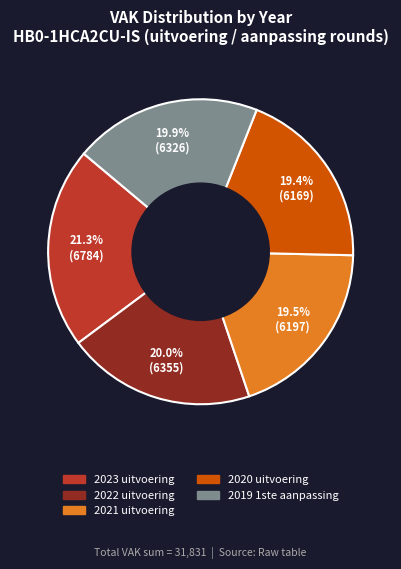

What percentage is NOT represented by 2019 1ste aanpassing?

80.1%